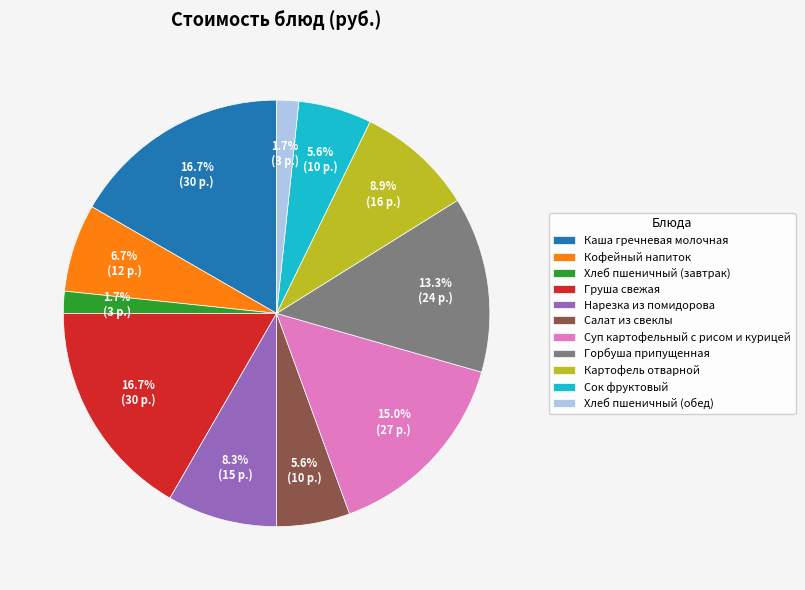

What portion of the pie excludes Каша гречневая молочная?

83.3%